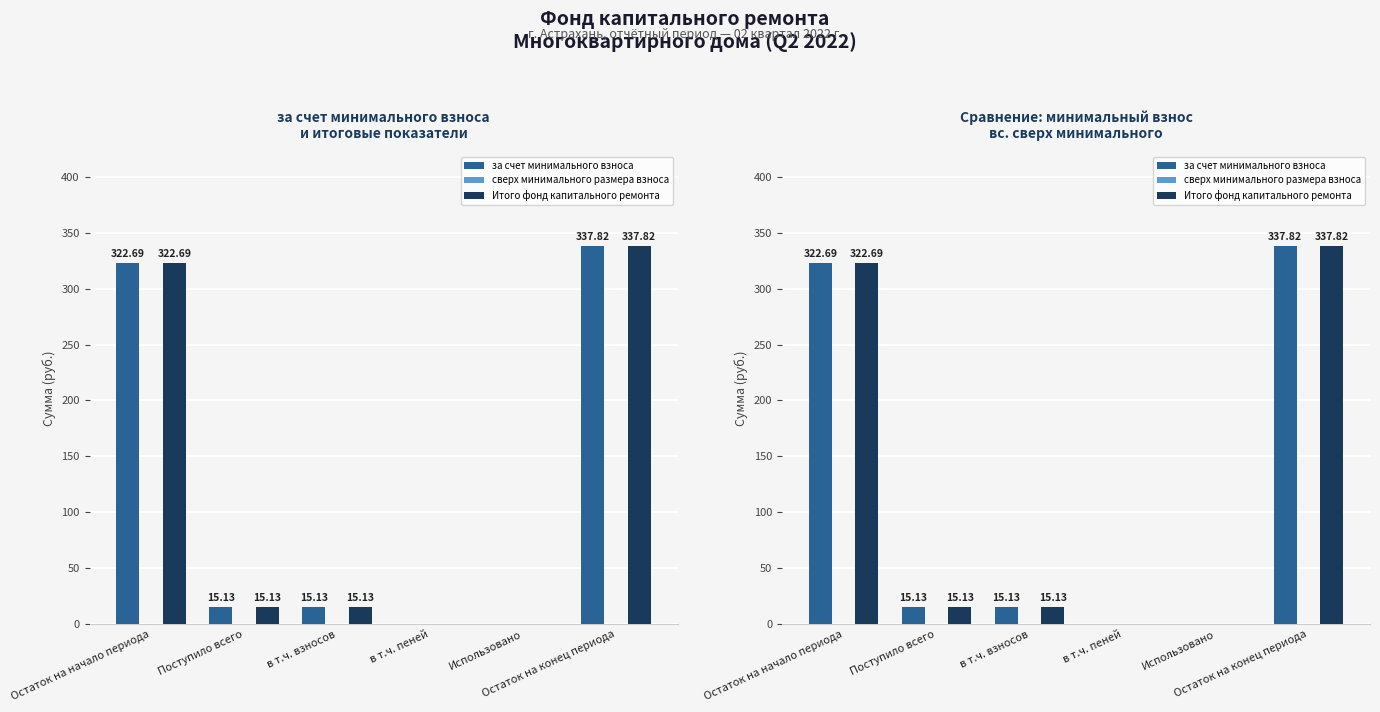

What position from the left is в т.ч. пеней?

4